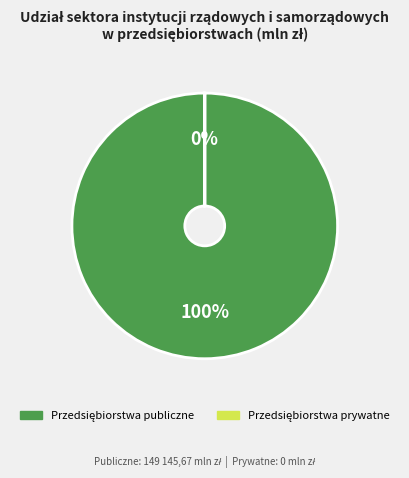

To the nearest percent, what is the average slice percentage?

50%